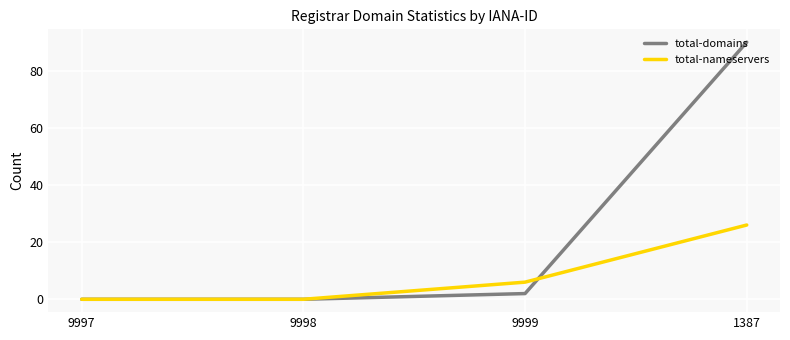

What are all the series names shown in the legend?

total-domains, total-nameservers